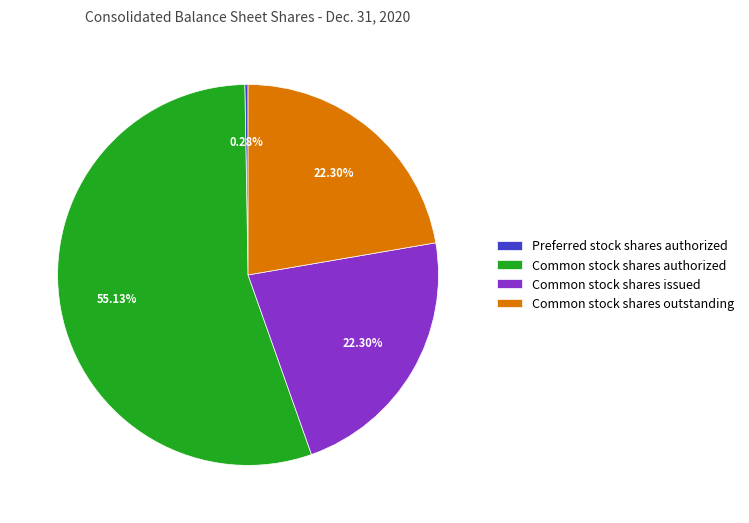

To the nearest percent, what is the combined percentage of Common stock shares authorized and Common stock shares outstanding?

77%